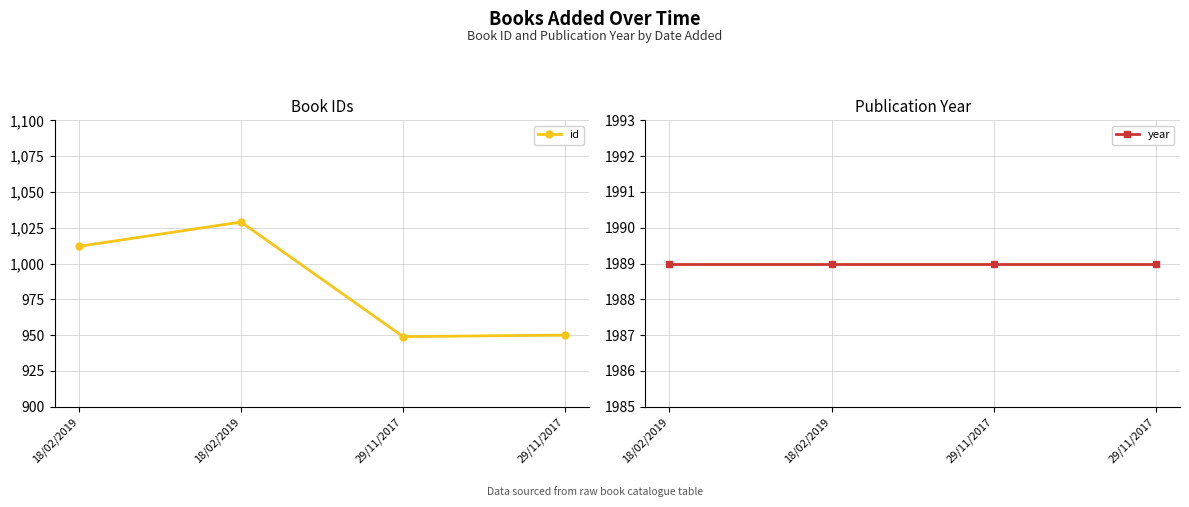

What is the value of the id point at the 3rd from the left?

949